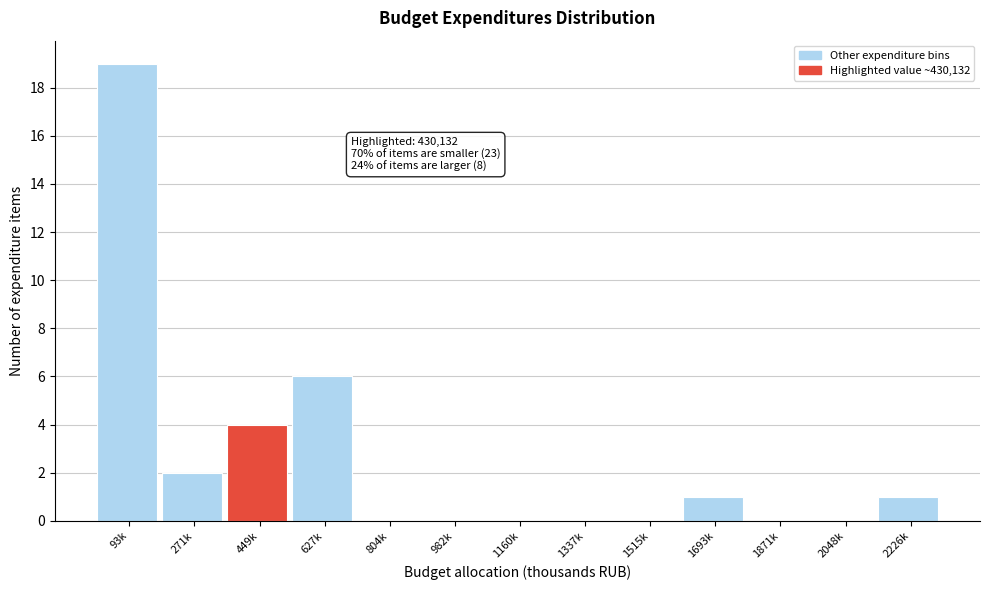

Reading left to right, list all the values displayed in this chart.

93k=19	271k=2	449k=4	627k=6	804k=0	982k=0	1160k=0	1337k=0	1515k=0	1693k=1	1871k=0	2048k=0	2226k=1